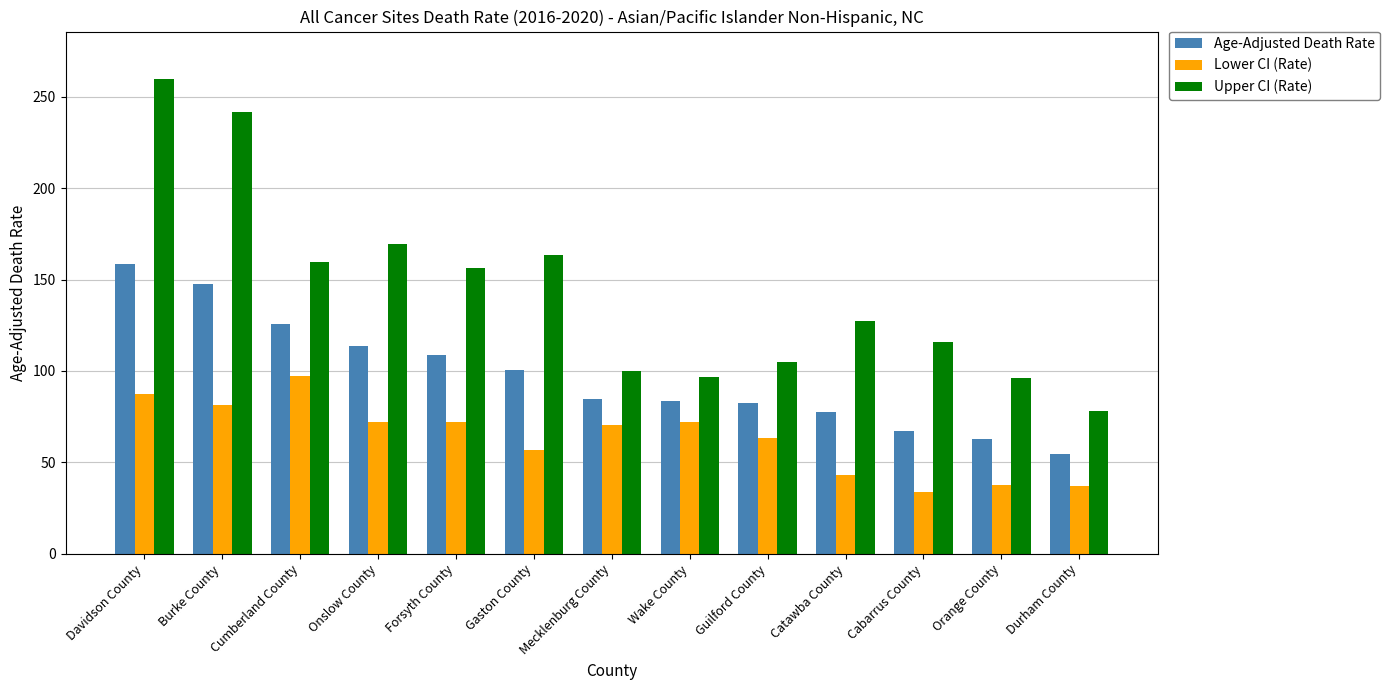

Which series has the largest total across all categories?

Upper CI (Rate)